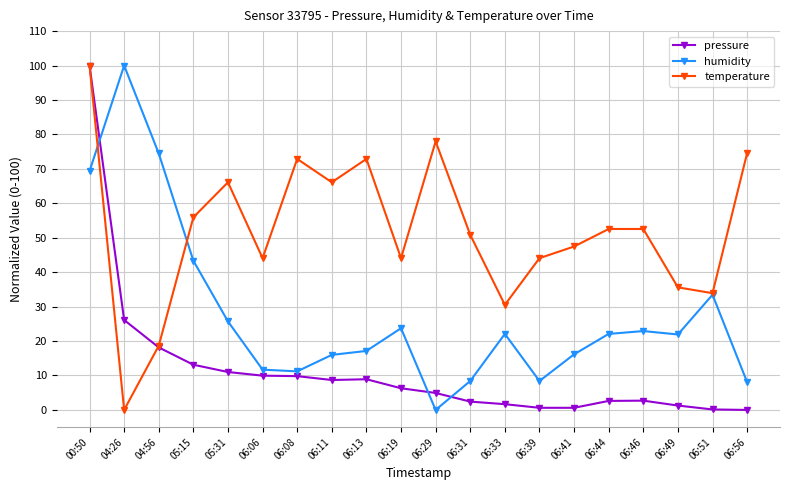

How many data points in temperature are less than 52?

10